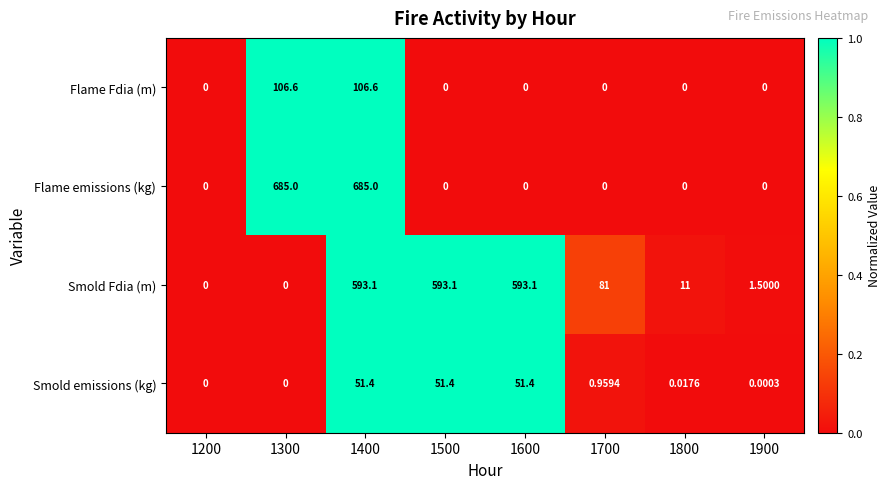

Which series has the largest total across all categories?

Smold Fdia (m)